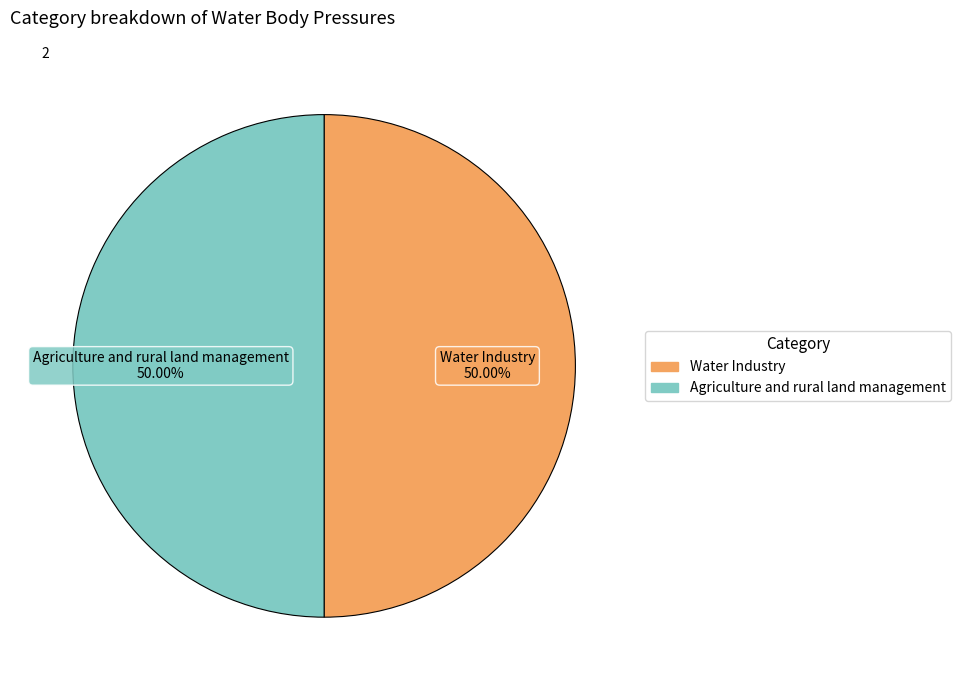

Combined, do Agriculture and rural land management and Water Industry account for over 50%?

Yes